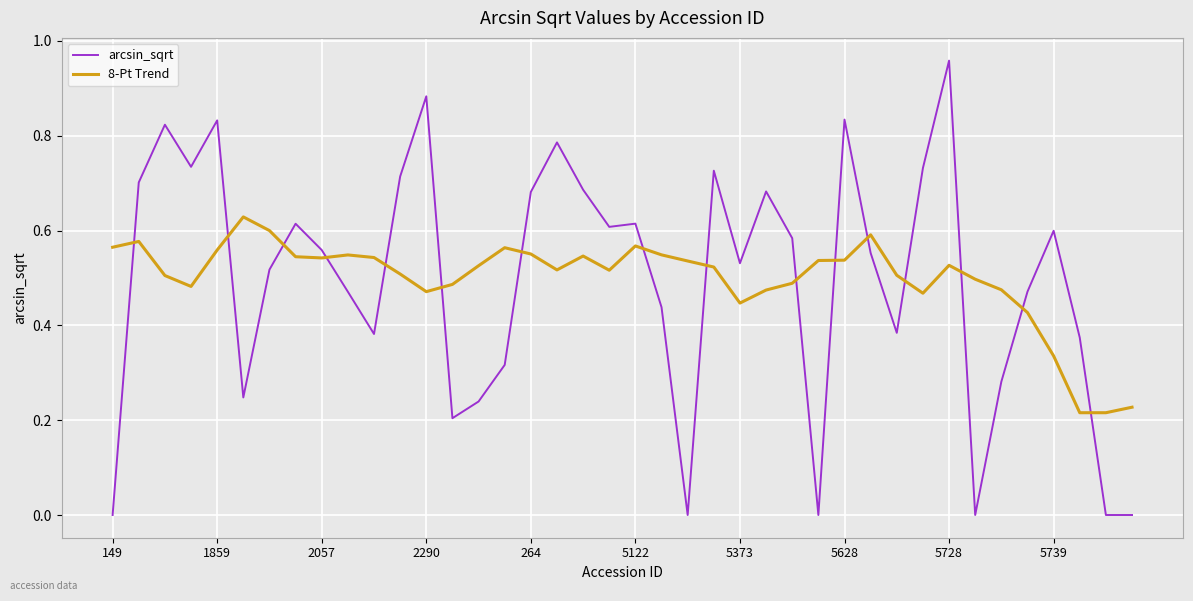

Is this an area chart (filled region under the line)?

No